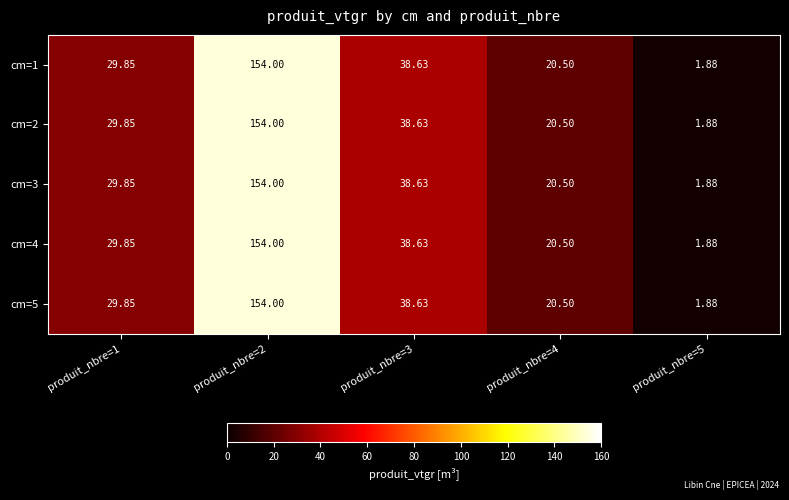

Is the value of cm=5 at produit_nbre=3 greater than the value of cm=4 at produit_nbre=5?

Yes